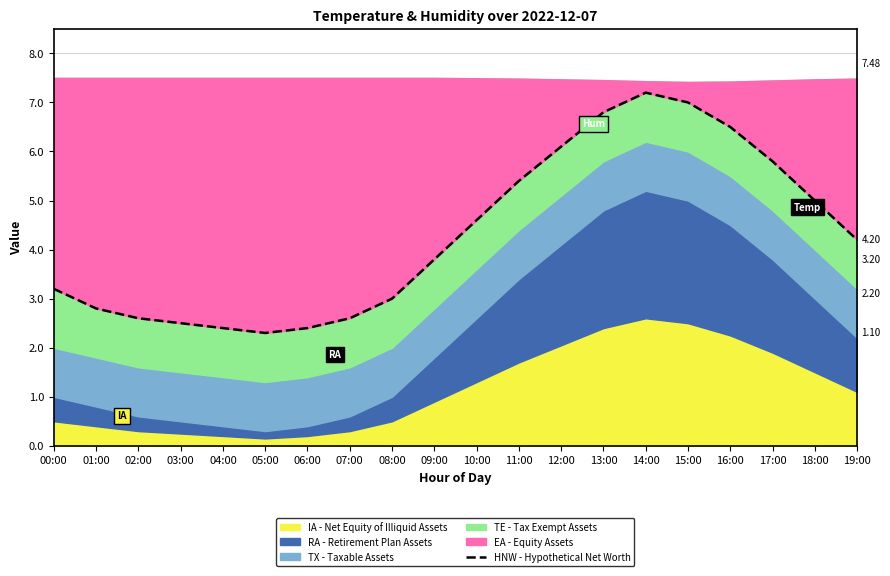

How many lines are shown in the chart?

1